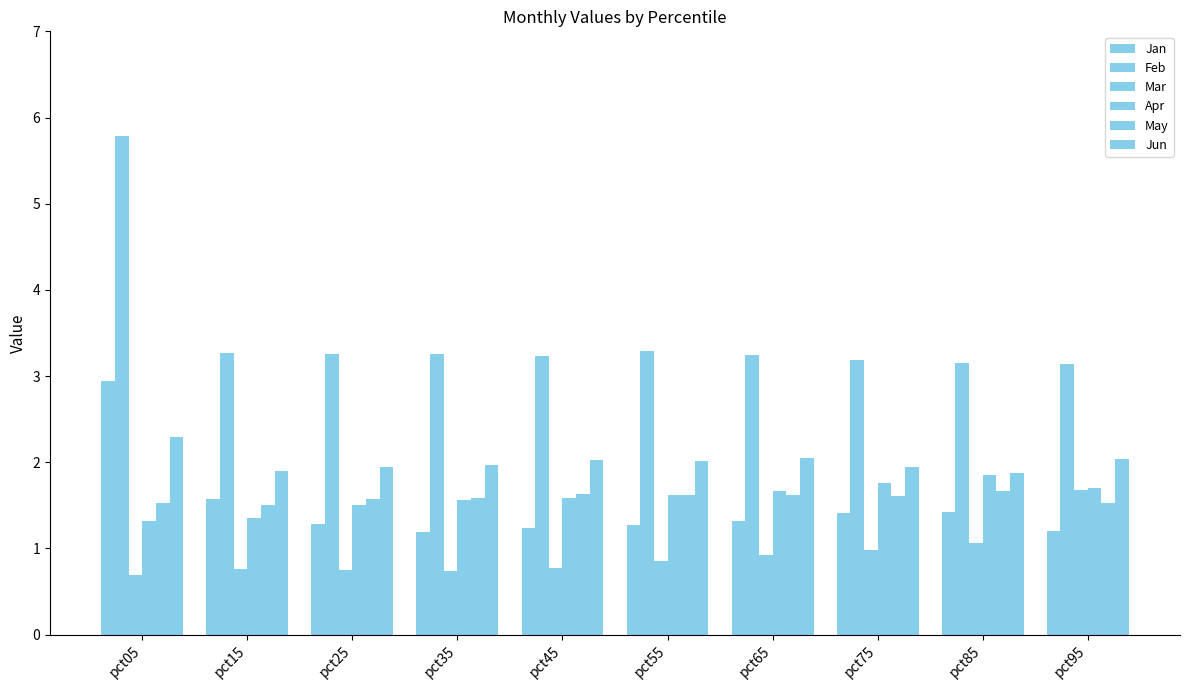

Between pct05 and pct55, which series saw the biggest shift?

Feb